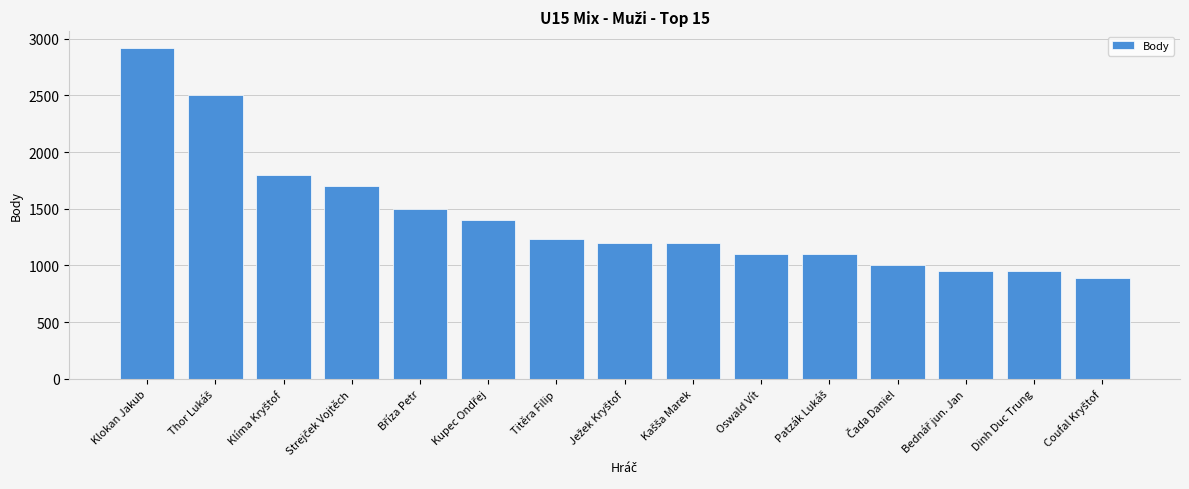

What is the value of the 3rd bar from the left?

1800